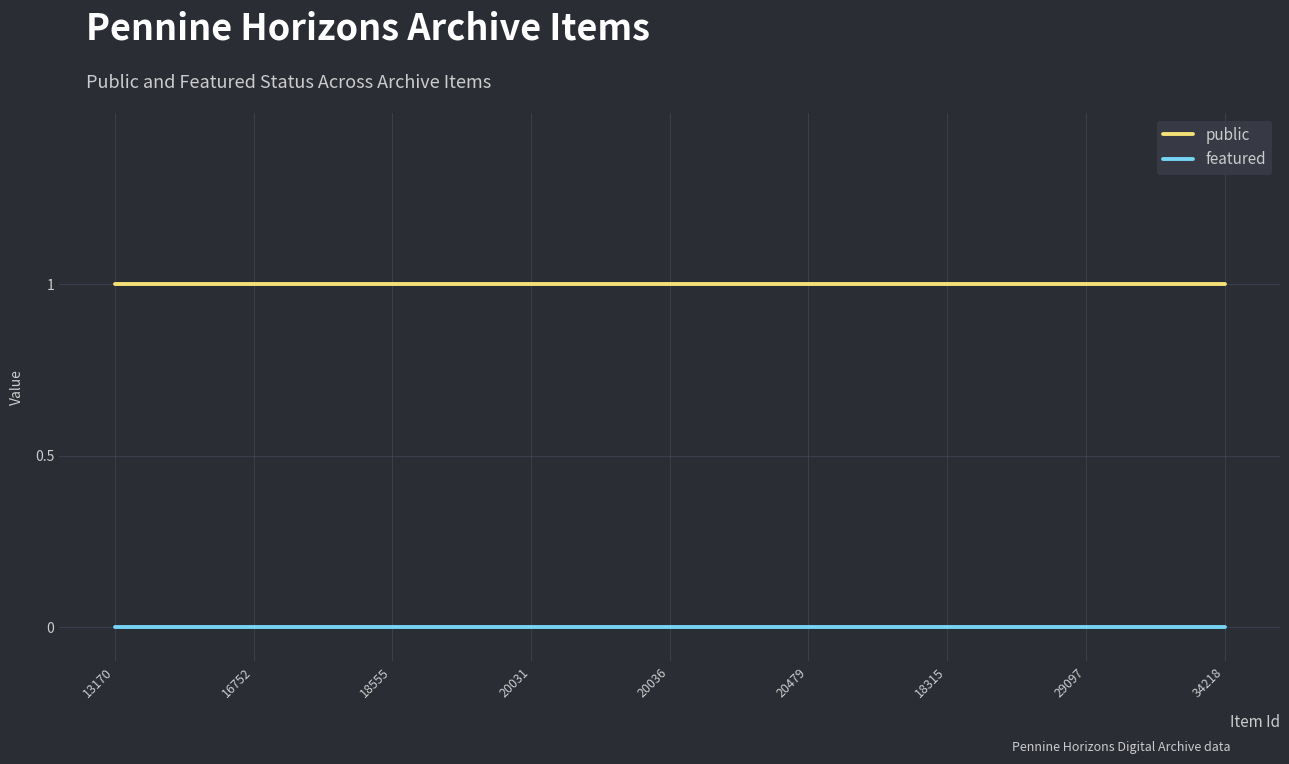

At how many categories does at least one series exceed 0?

25